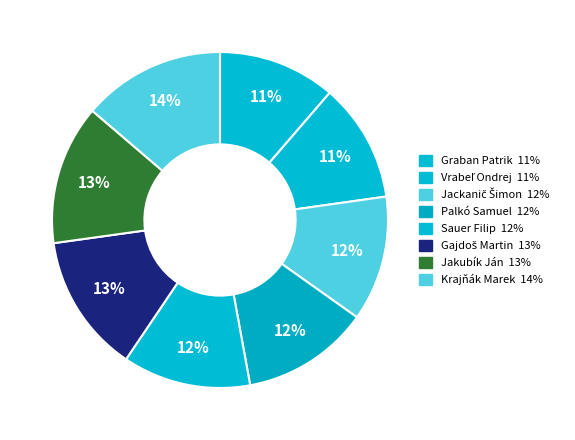

To the nearest percent, what is the combined percentage of Krajňák Marek and Gajdoš Martin?

27%